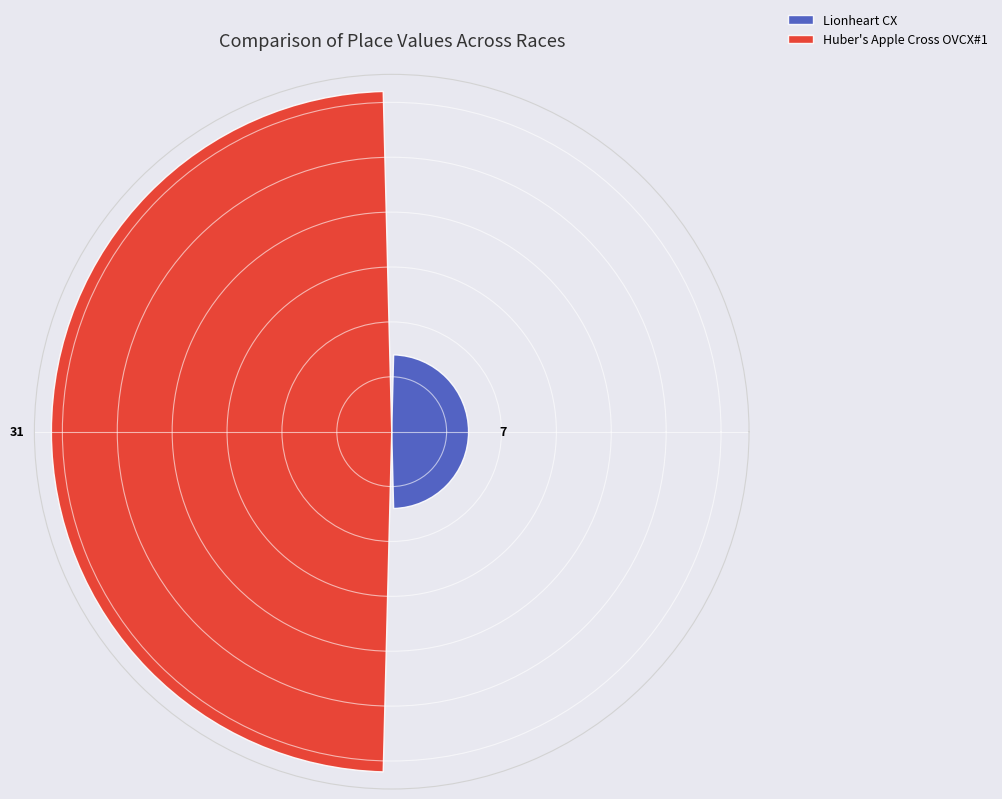

What is the difference between the maximum and minimum values?

24